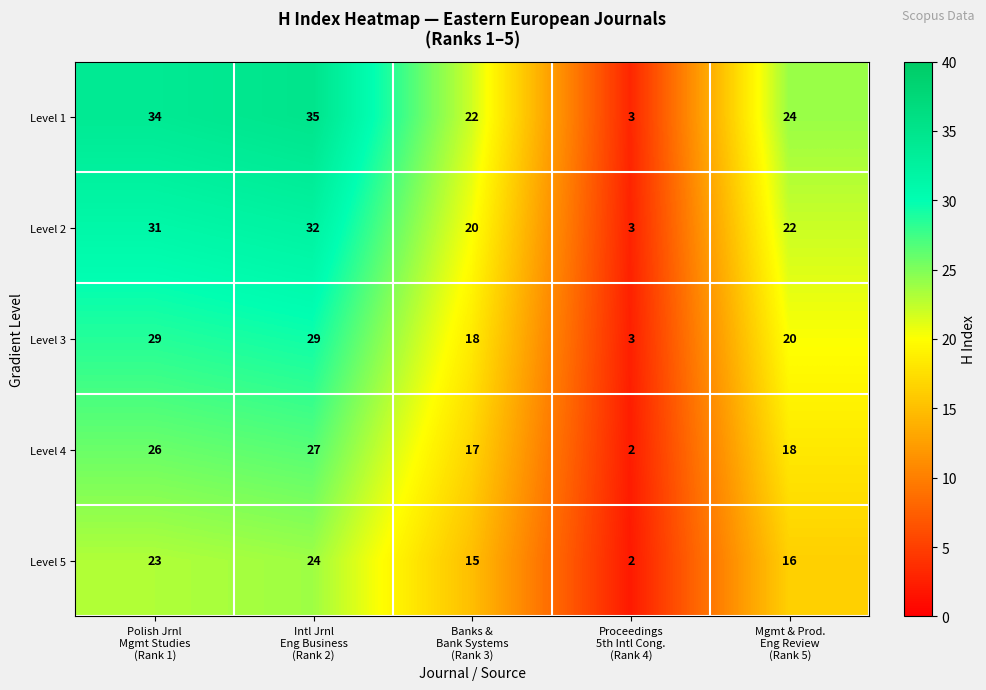

Which label corresponds to the smallest value in the chart?

Proceedings
5th Intl Cong.
(Rank 4)